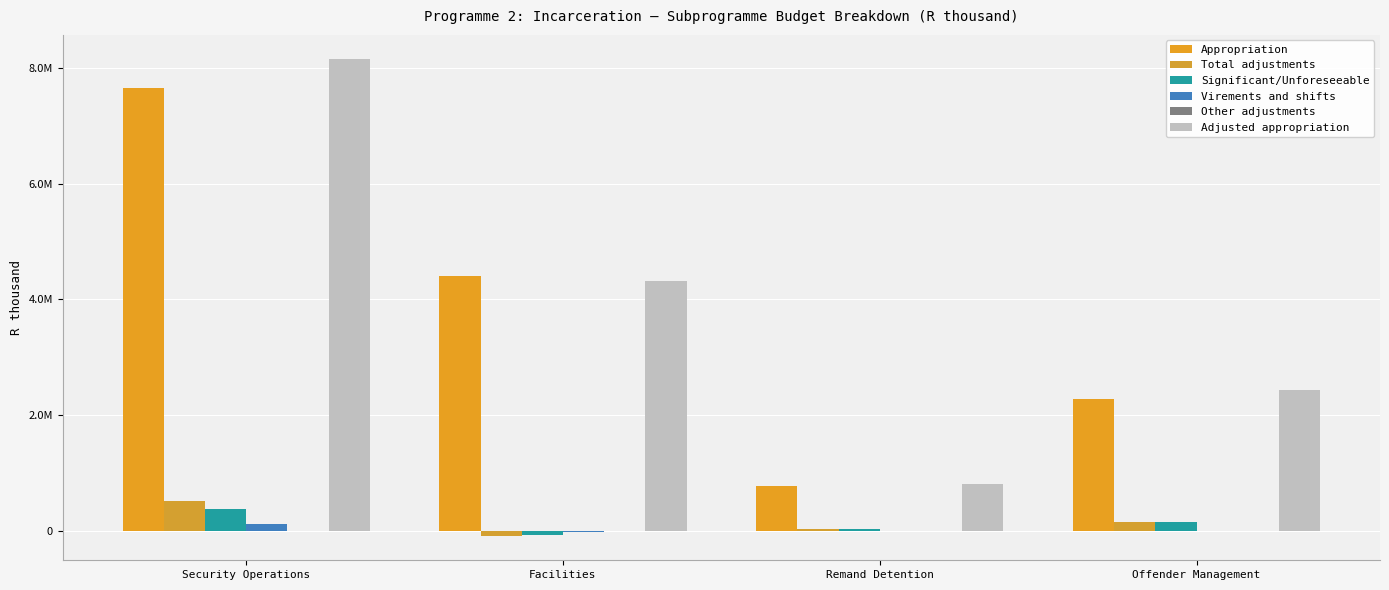

True or false: Significant/Unforeseeable has a value of 565777 at Security Operations.

False